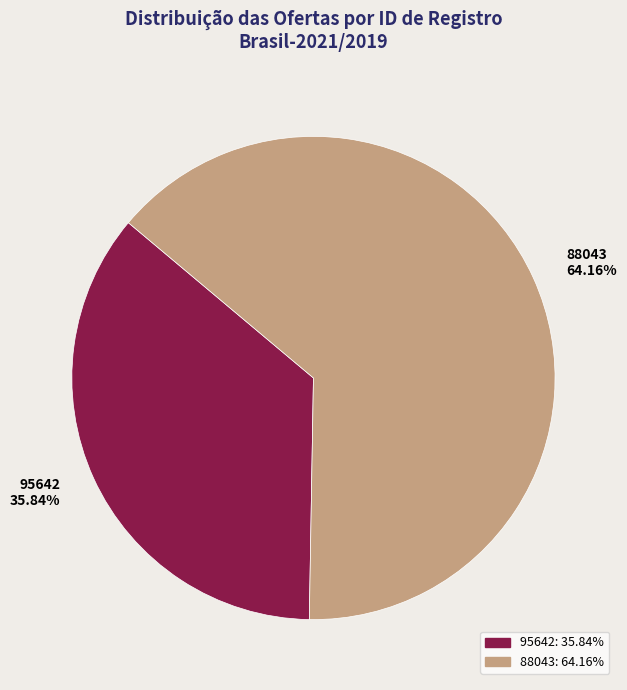

What is the ratio of the value at 88043 to the value at 95642?

1.8